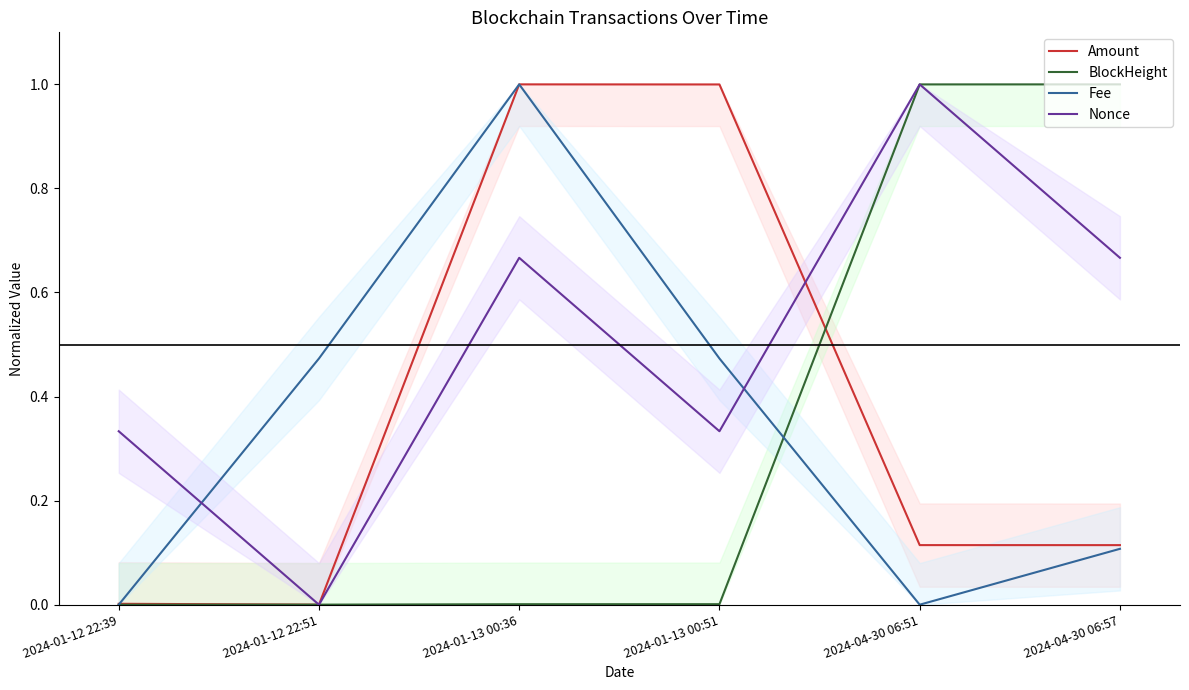

How many intersections are there between BlockHeight and Nonce?

3